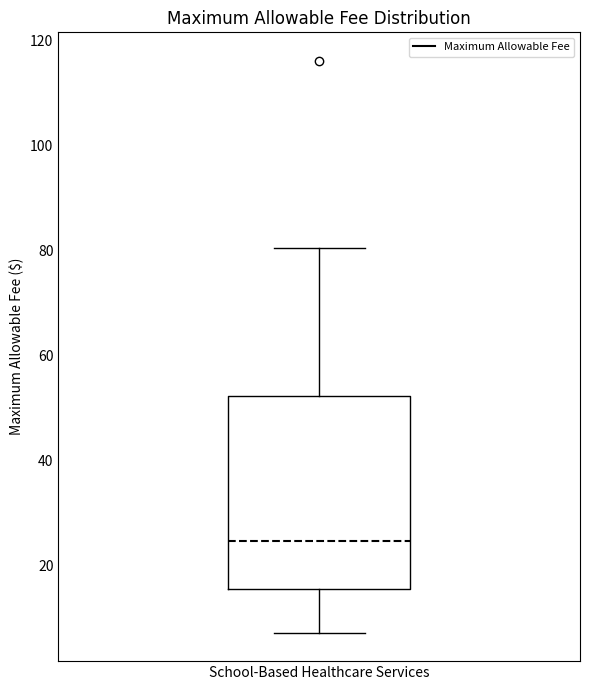

Transcribe this box plot: give where the median line is, the range the box spans, and where the two whiskers end, as read against the y-axis. The values are not printed on the chart, so give them approximately, as read against the axis.

median 24, box 16 to 52, whiskers 8 to 80